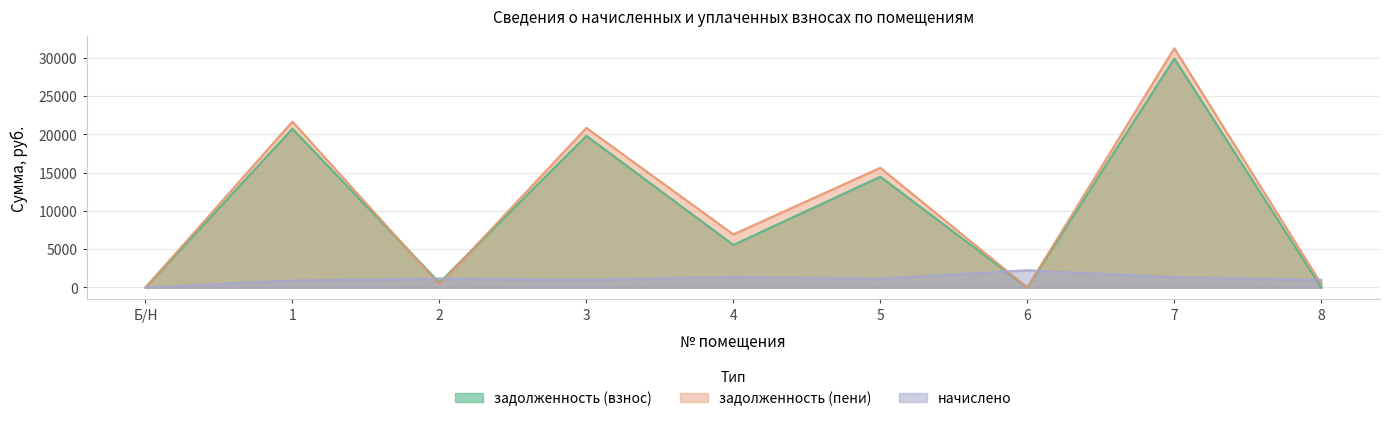

What is the approximate value of задолженность (пени) at 3?

20855.7